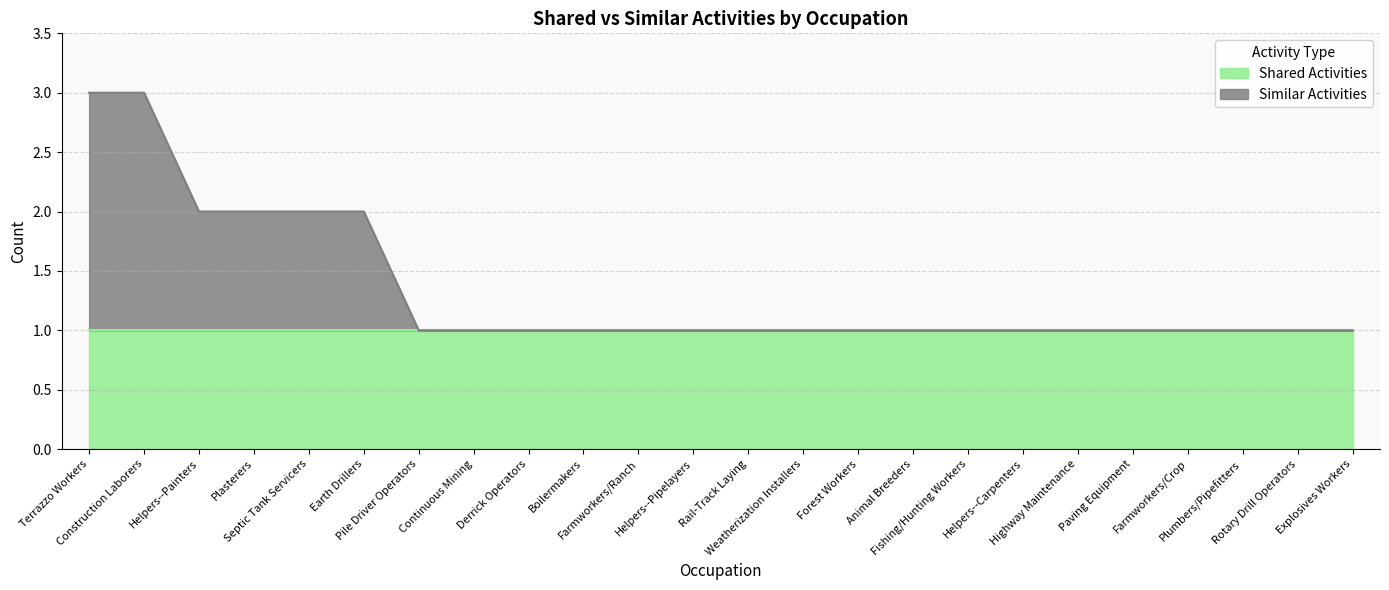

How many lines are shown in the chart?

2